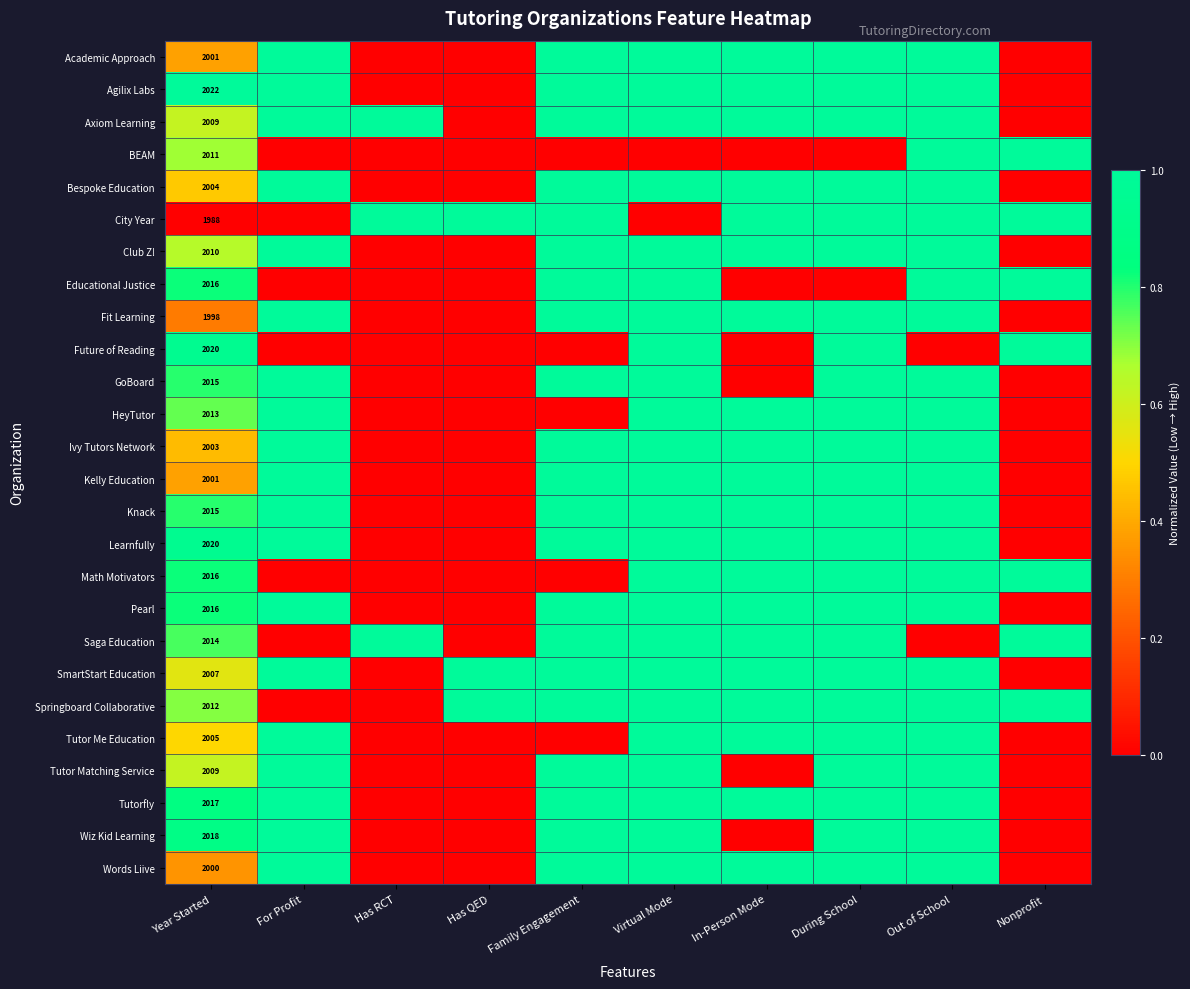

The value of Math Motivators at Year Started is 2016. True or false?

True